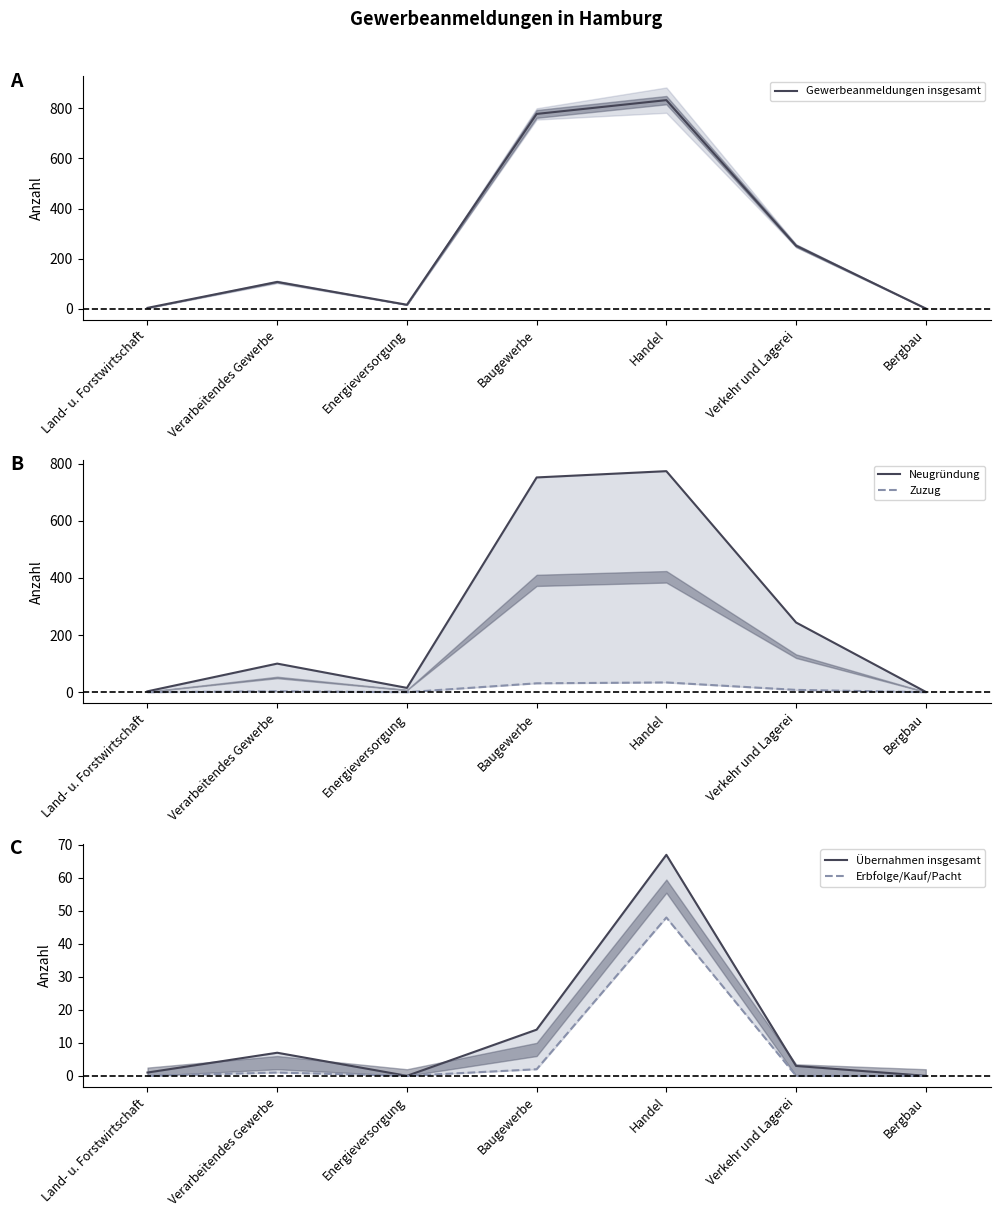

What is the average value of the Erbfolge/Kauf/Pacht series?

7.3